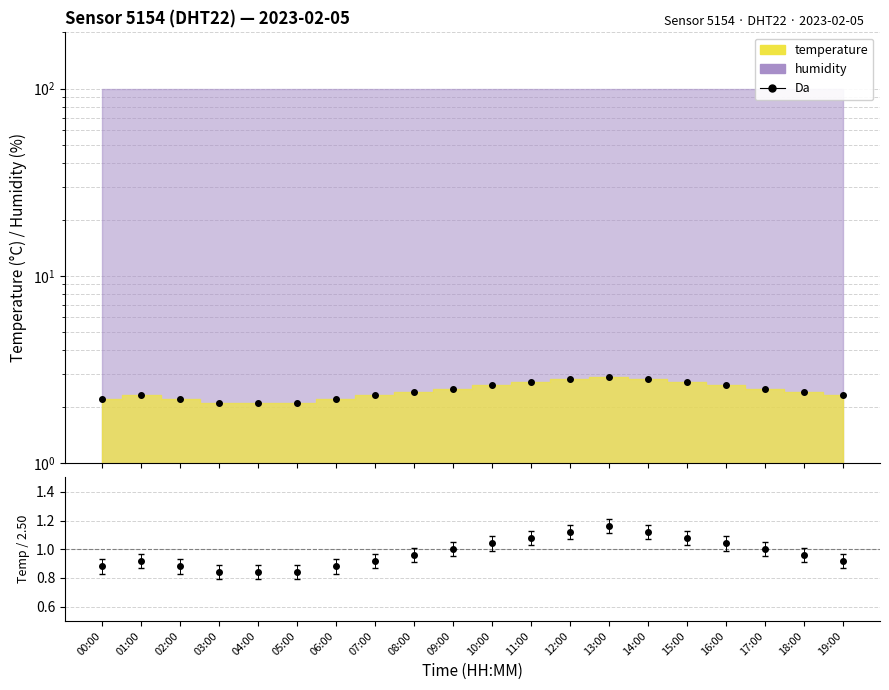

Does the chart have visible grid lines?

Yes